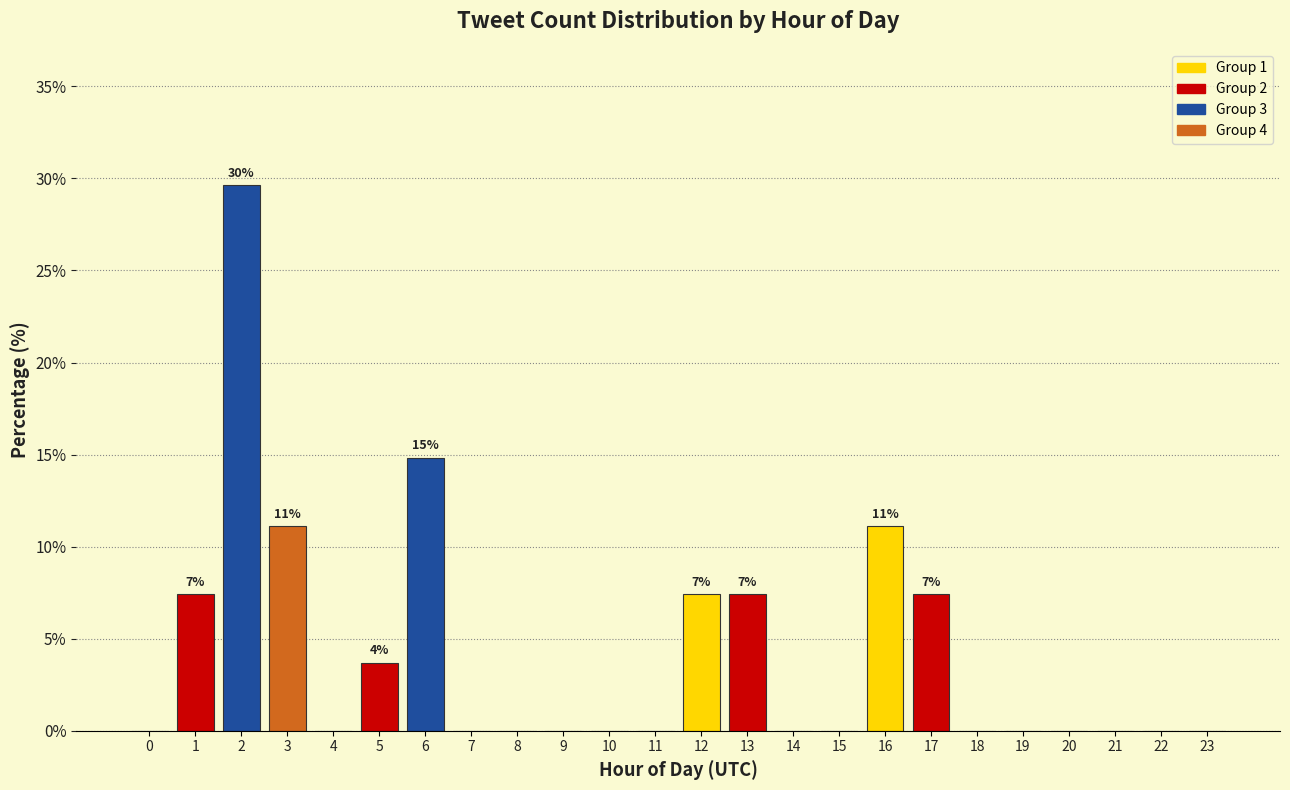

Reading left to right, extract all data points from this chart.

0=0.0	1=7.4	2=29.6	3=11.1	4=0.0	5=3.7	6=14.8	7=0.0	8=0.0	9=0.0	10=0.0	11=0.0	12=7.4	13=7.4	14=0.0	15=0.0	16=11.1	17=7.4	18=0.0	19=0.0	20=0.0	21=0.0	22=0.0	23=0.0